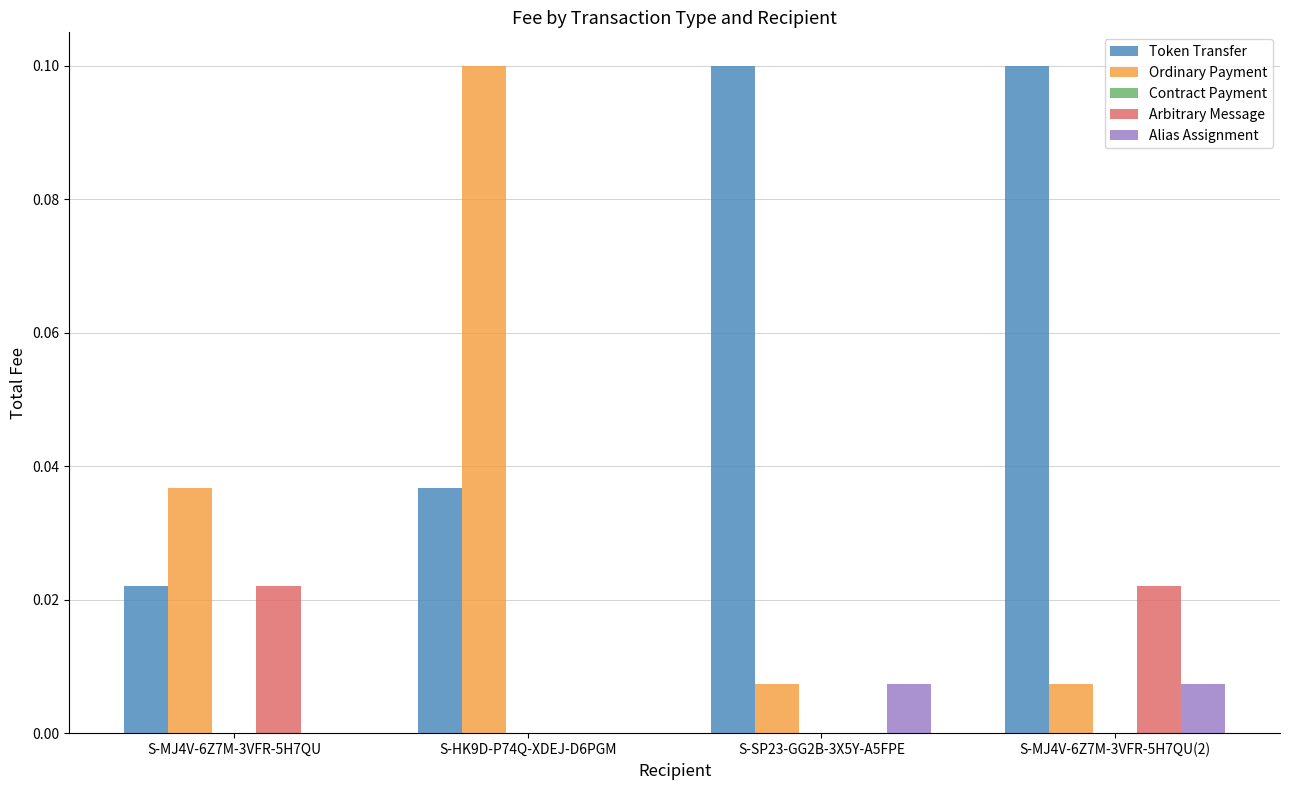

What is the sum of all Token Transfer values?

0.3